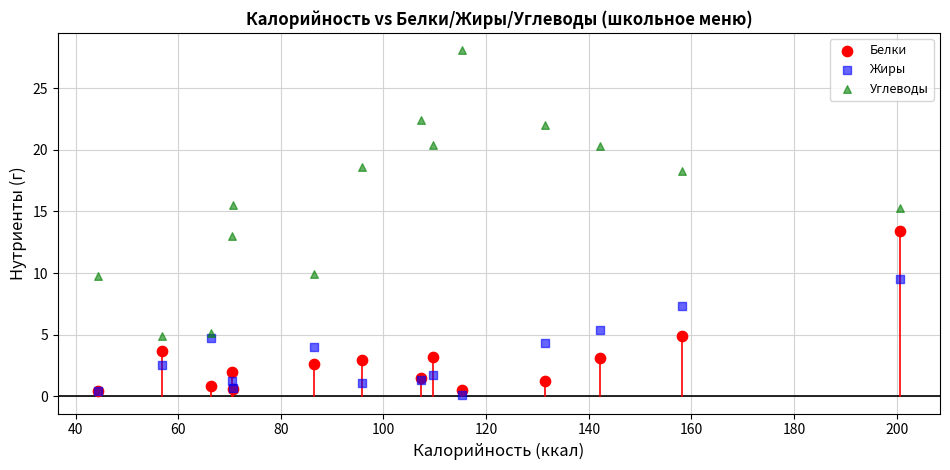

Across all series, what Y value is closest to 14?

13.4